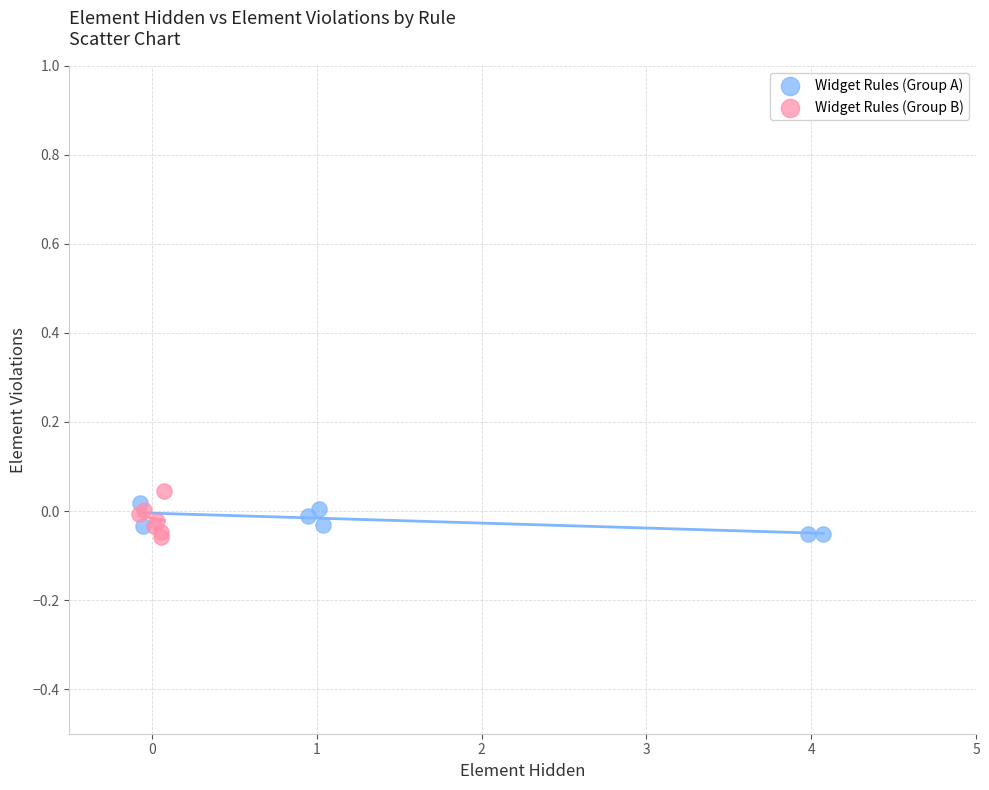

What are all the series names shown in the legend?

Widget Rules (Group A), Widget Rules (Group B)